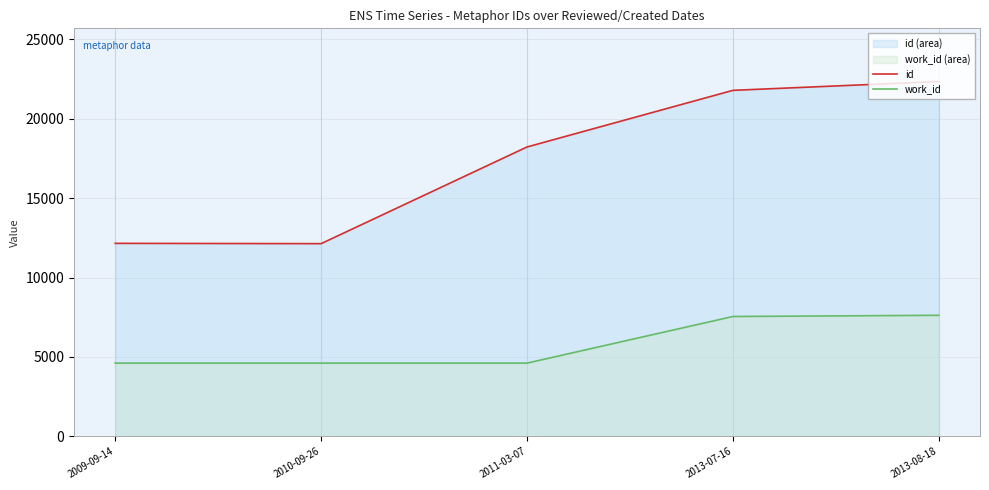

At which category is the sum across all series the highest?

2013-08-18